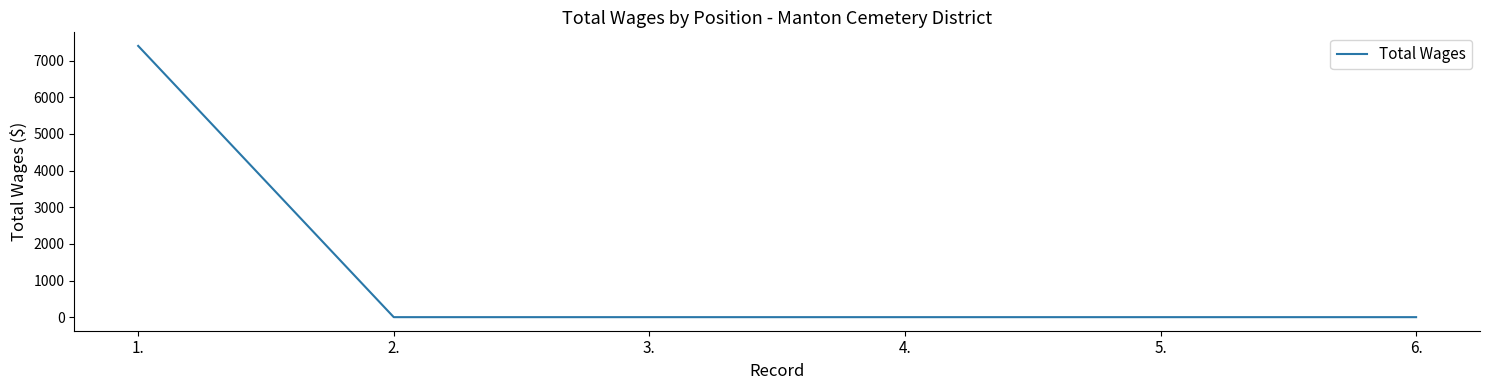

Reading left to right, transcribe all the data shown in this chart.

7400	0	0	0	0	0